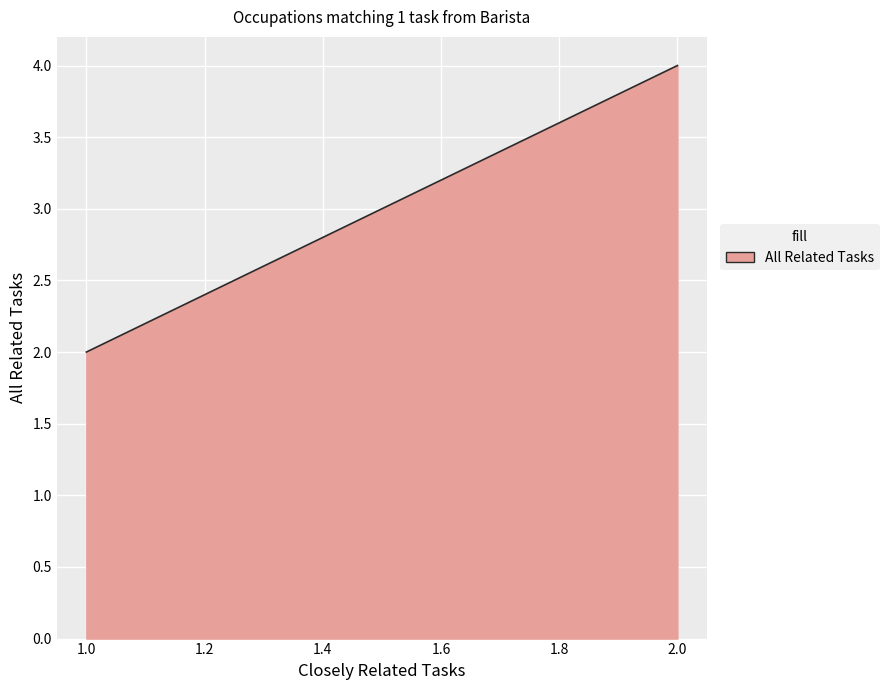

Is this an area chart (filled region under the line)?

Yes